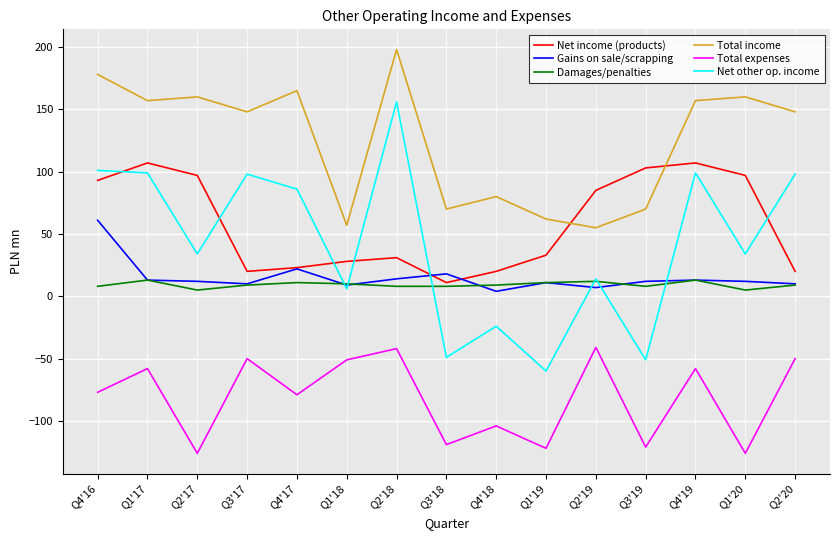

What is the highest value of the Total expenses series?

-41